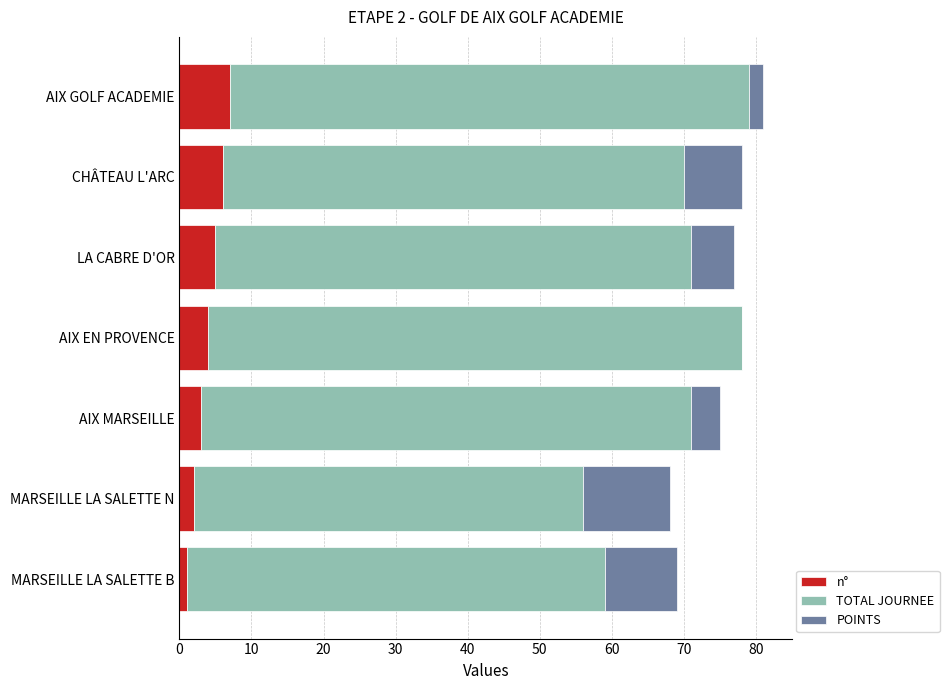

What is the total value across all series at MARSEILLE LA SALETTE N?

68